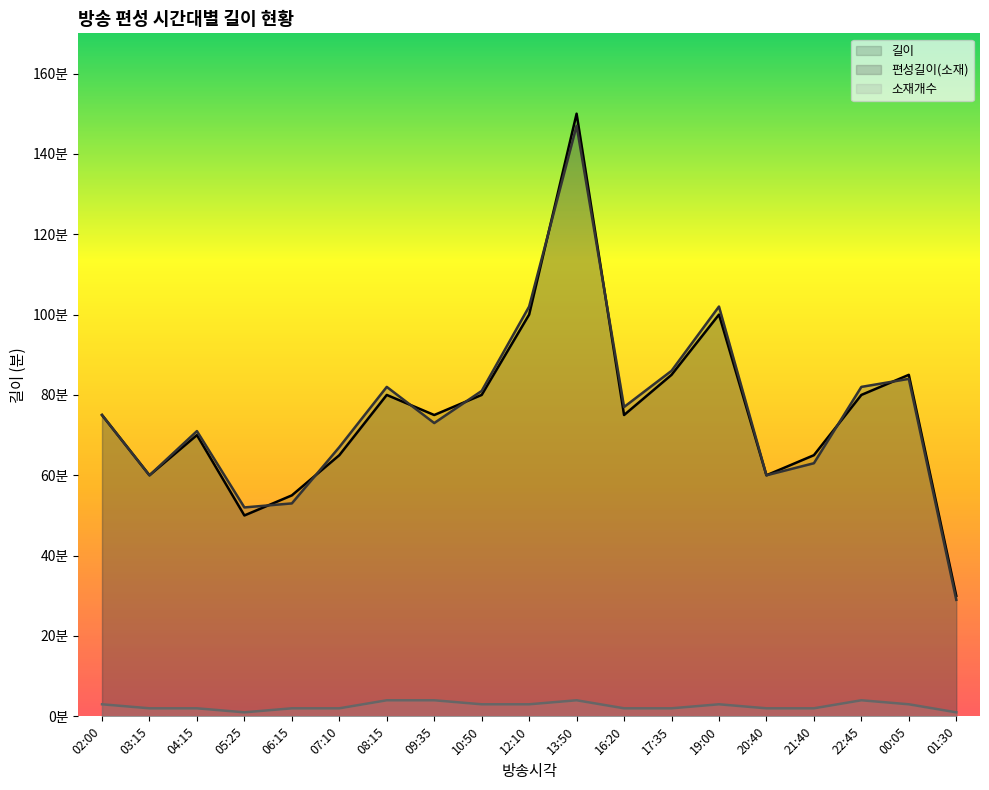

Between 08:15 and 07:10, which is larger?

08:15